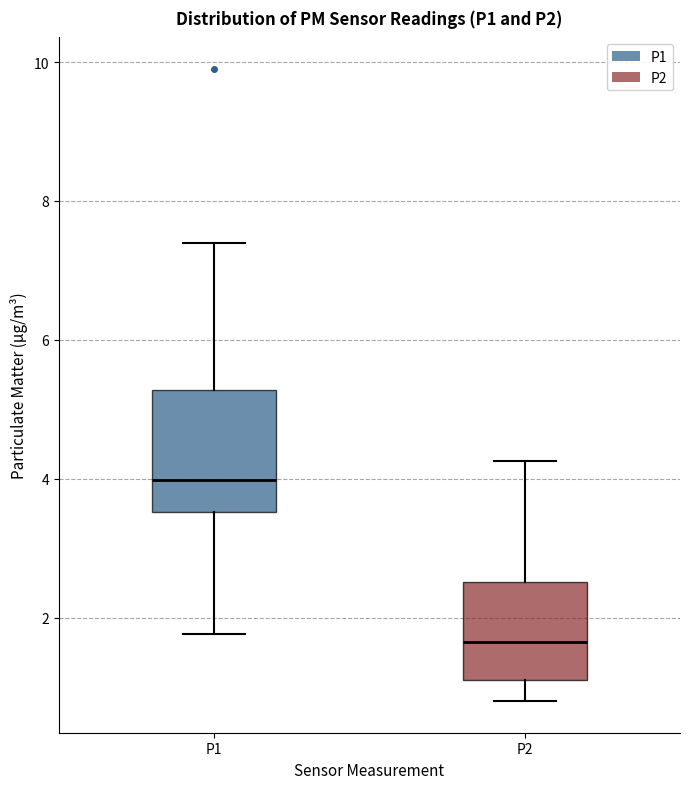

Reading left to right, read every box against the y-axis: the position of its median line, the range the box covers, and the ends of its whiskers. The values are not printed on the chart, so give them approximately, as read against the axis.

P1: median 4.0, box 3.6 to 5.2, whiskers 1.8 to 7.4
P2: median 1.6, box 1.2 to 2.6, whiskers 0.8 to 4.2